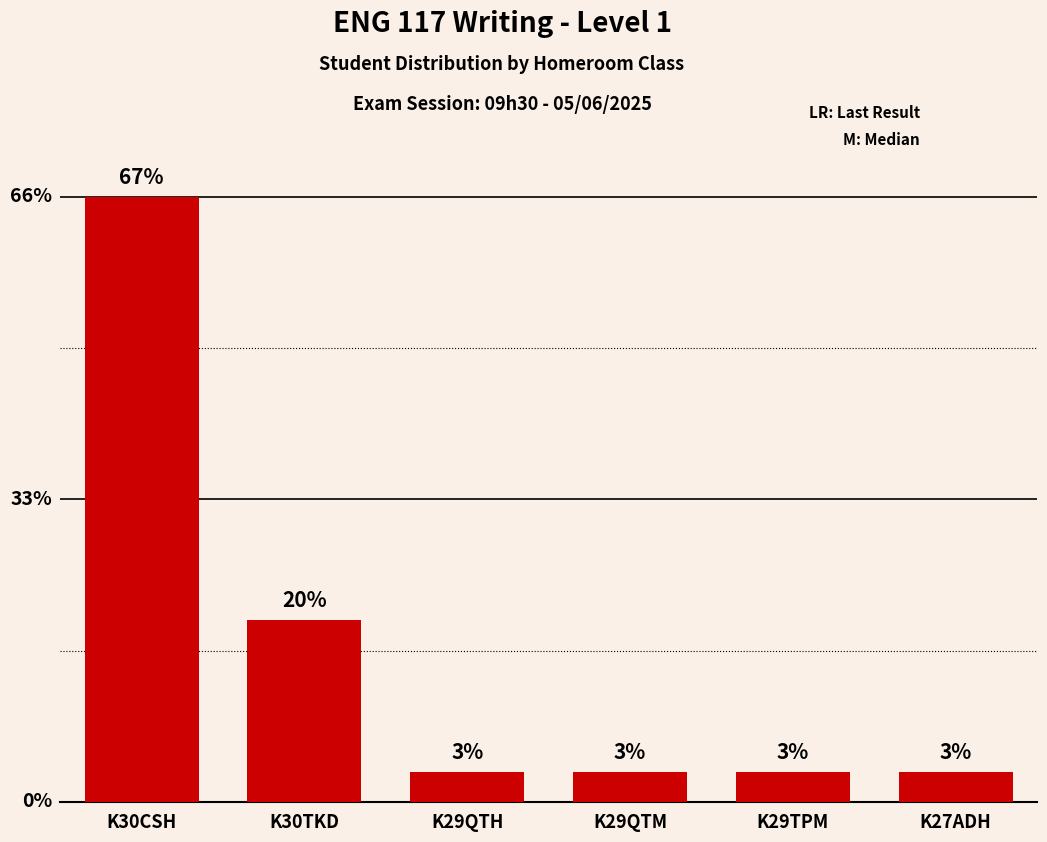

What is the difference between the second highest and minimum values?

5